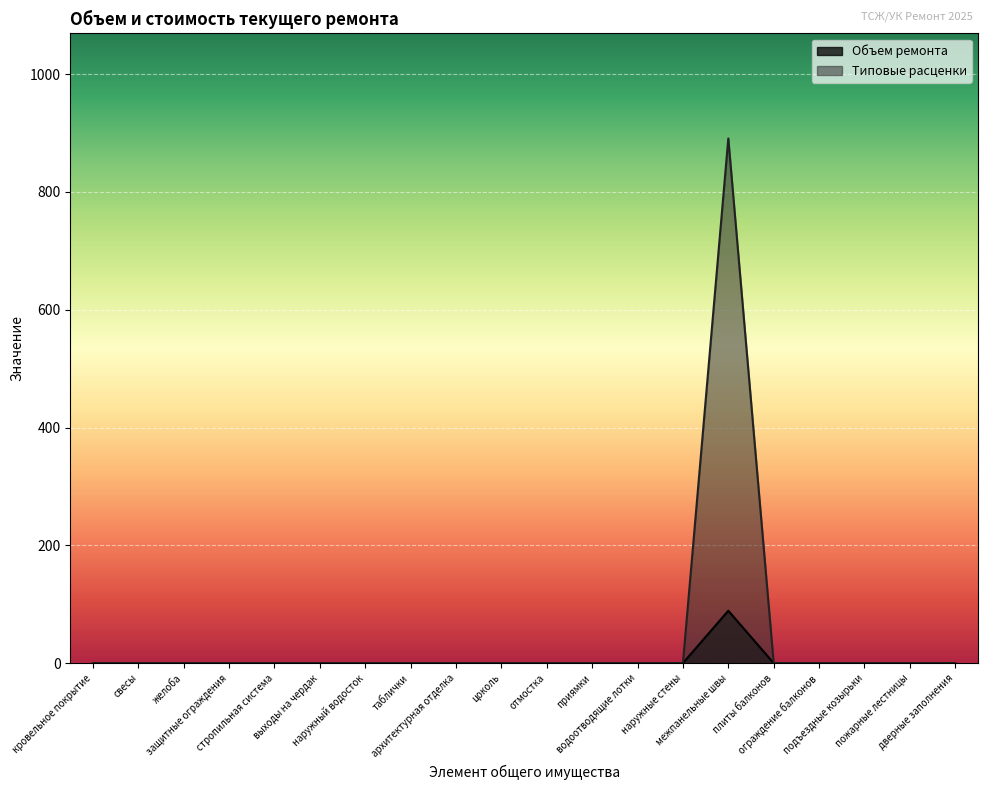

True or false: Типовые расценки and Объем ремонта intersect in this chart.

False